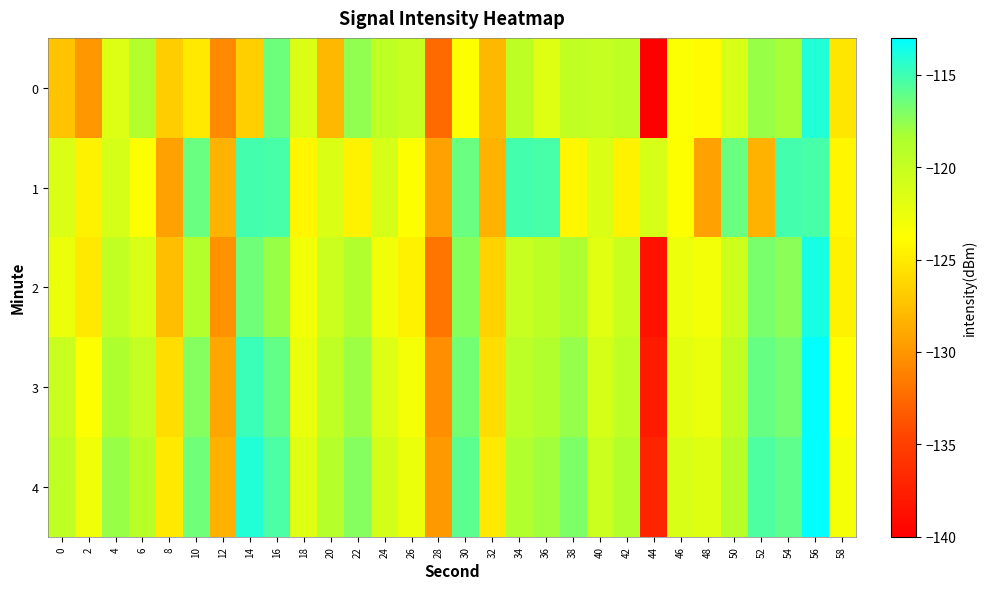

What is the spread (max minus min) of values at 40?

1.7